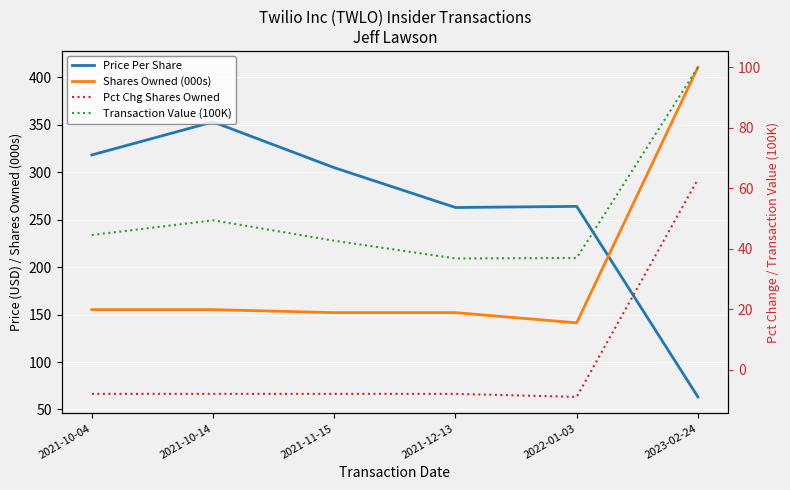

In Price Per Share, how many points are lower than both neighbors (excluding endpoints)?

1